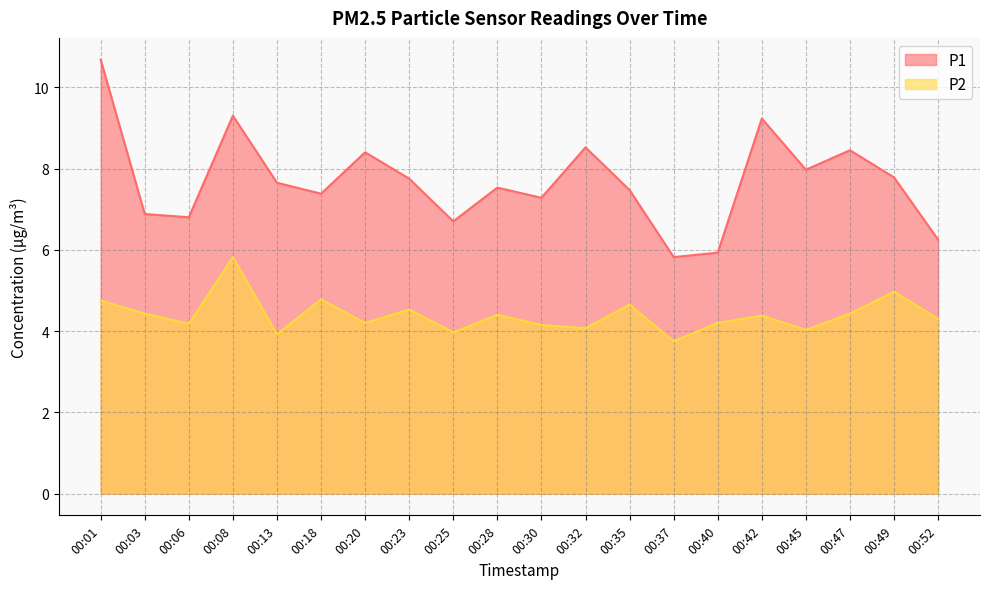

At which category is the sum across all series the highest?

00:01